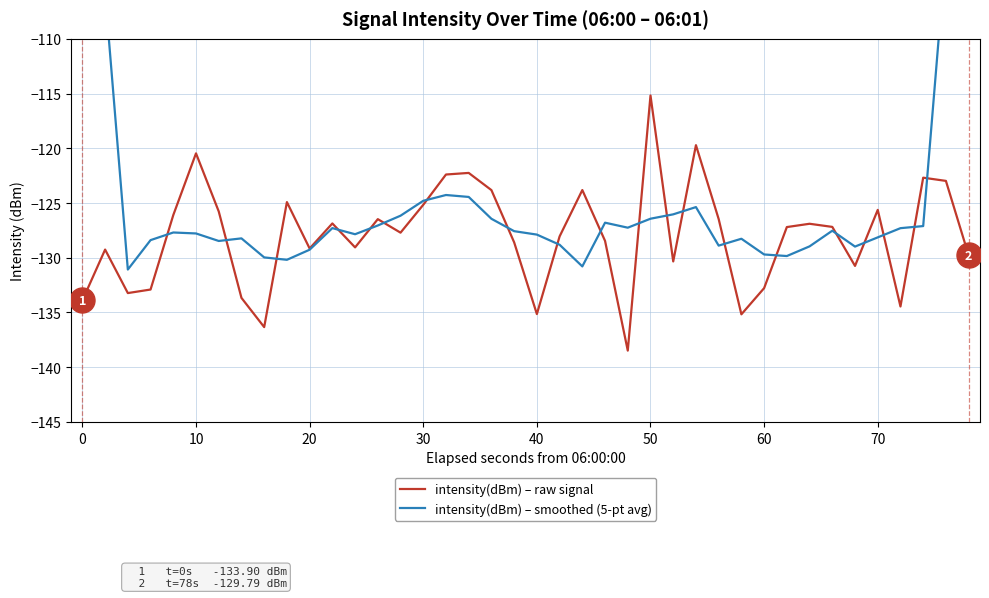

What is the average value of the intensity(dBm) – raw signal series?

-128.0